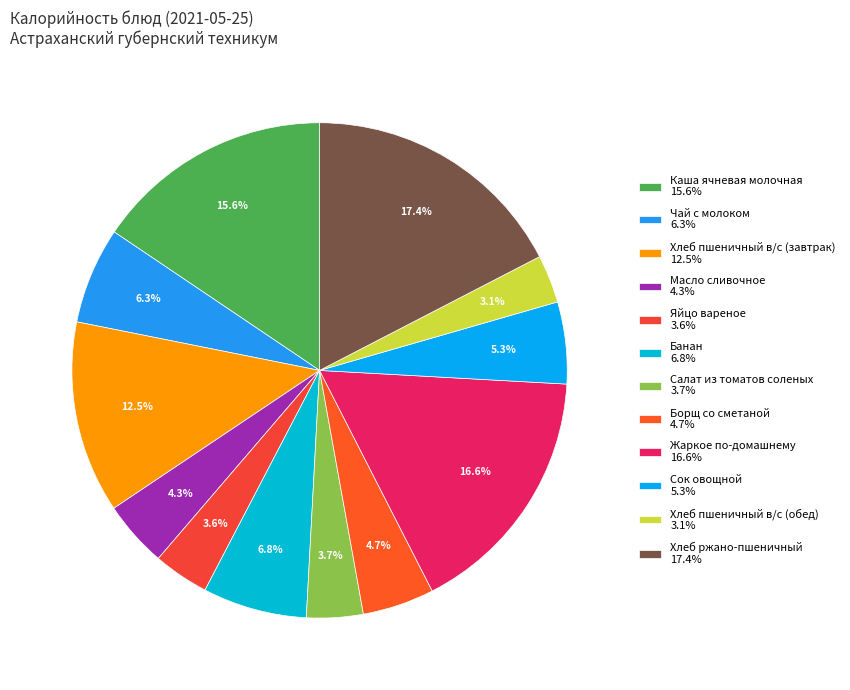

To the nearest percent, what is the difference between the Чай с молоком and Яйцо вареное slice percentages?

3%